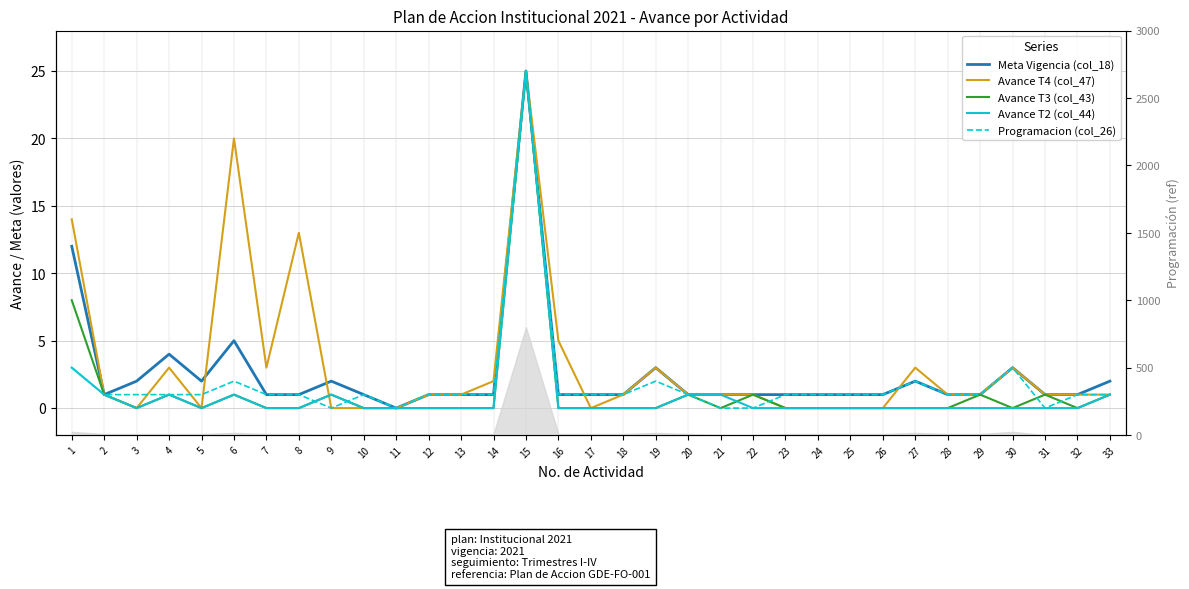

Reading left to right, what are all the values shown in this chart?

Meta Vigencia (col_18): 12	1	2	4	2	5	1	1	2	1	0	1	1	1	25	1	1	1	3	1	1	1	1	1	1	1	2	1	1	3	1	1	2
Avance T4 (col_47): 14	1	0	3	0	20	3	13	0	0	0	1	1	2	25	5	0	1	3	1	1	1	0	0	0	0	3	1	1	3	1	1	1
Avance T3 (col_43): 8	1	0	1	0	1	0	0	1	0	0	0	0	0	25	0	0	0	0	1	0	1	0	0	0	0	0	0	1	0	1	0	1
Avance T2 (col_44): 3	1	0	1	0	1	0	0	1	0	0	0	0	0	25	0	0	0	0	1	1	0	0	0	0	0	0	0	0	0	0	0	1
Programacion (col_26): 3	1	1	1	1	2	1	1	0	1	0	1	1	1	25	1	1	1	2	1	0	0	1	1	1	1	2	1	1	3	0	1	1